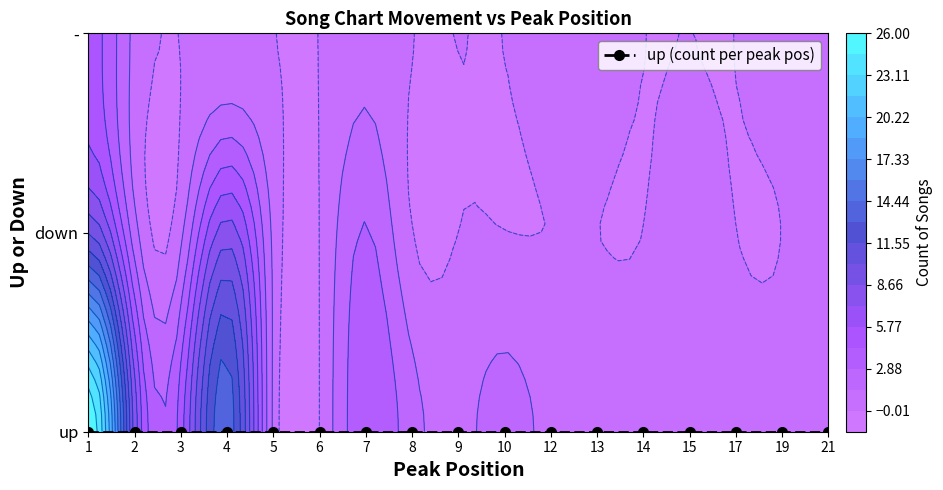

Which has a higher value, 12 or 4?

4